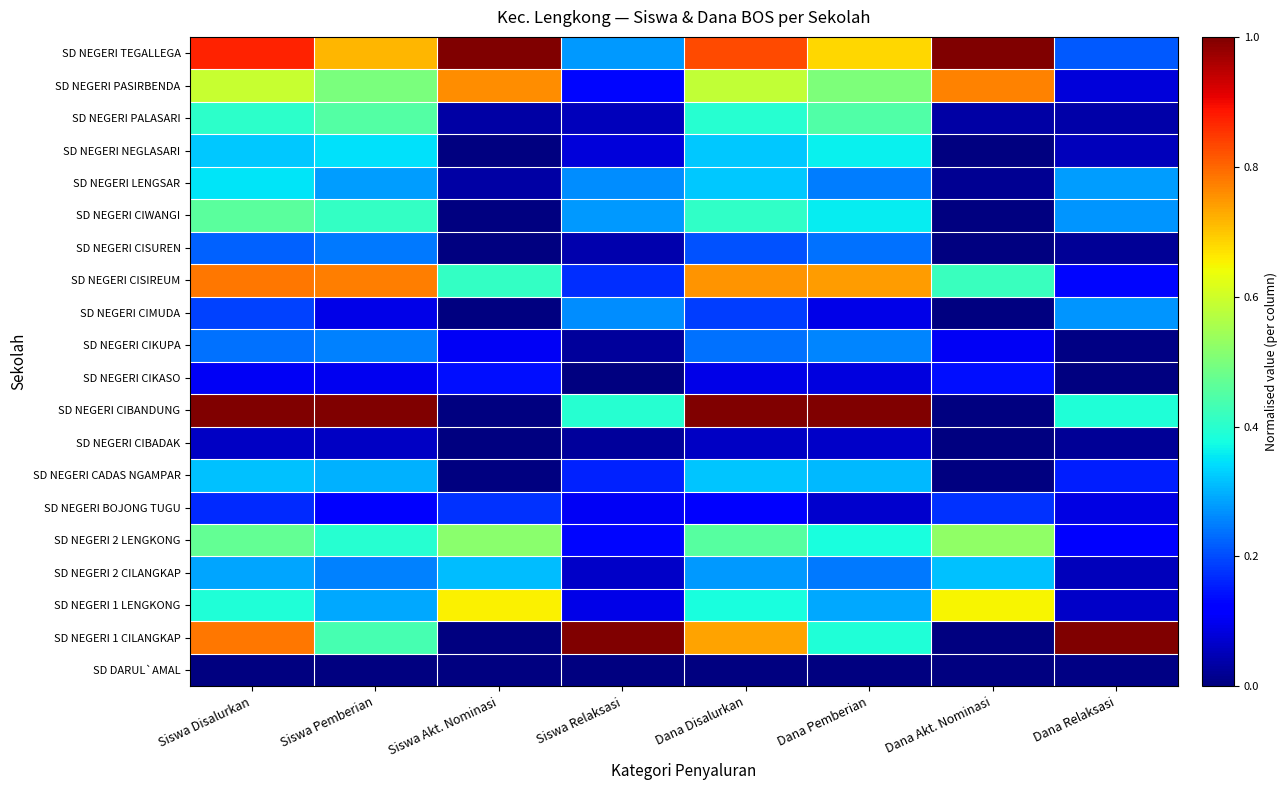

At how many categories does at least one series exceed 0?

8